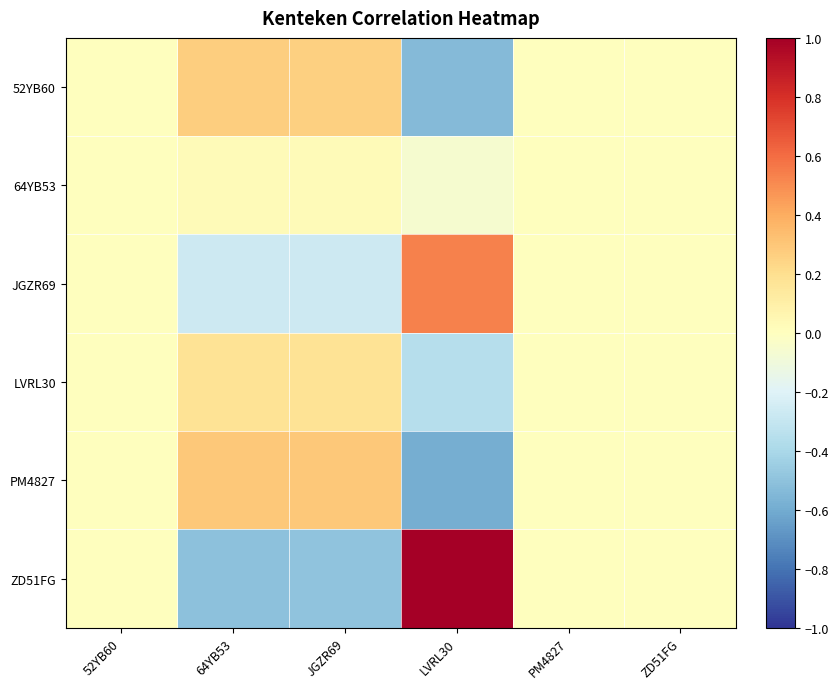

Which series changed the most between 52YB60 and LVRL30?

ZD51FG